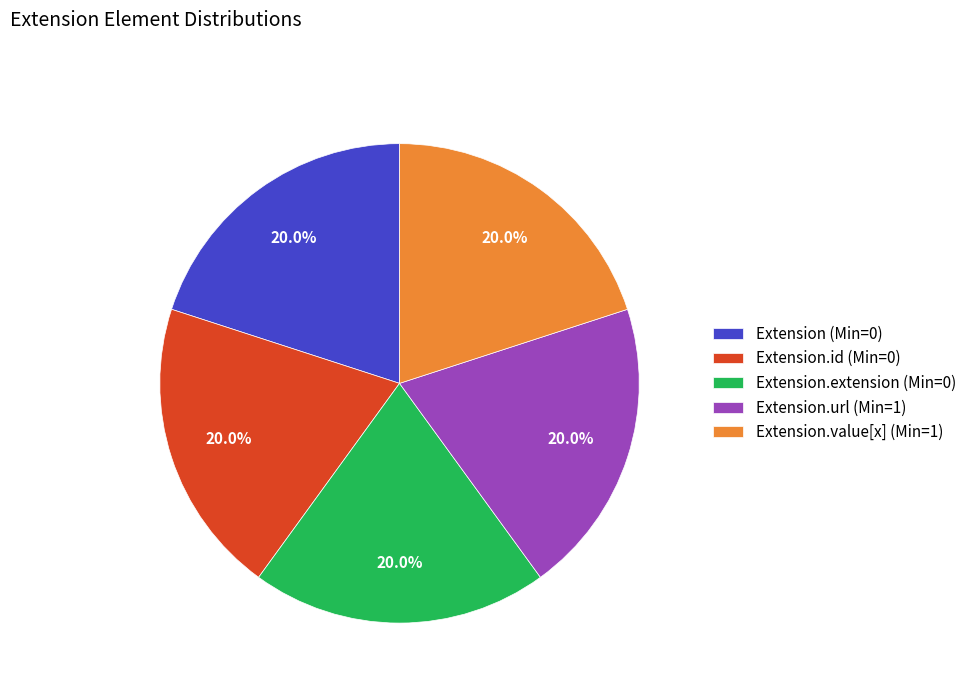

Is there a majority slice in this chart?

No